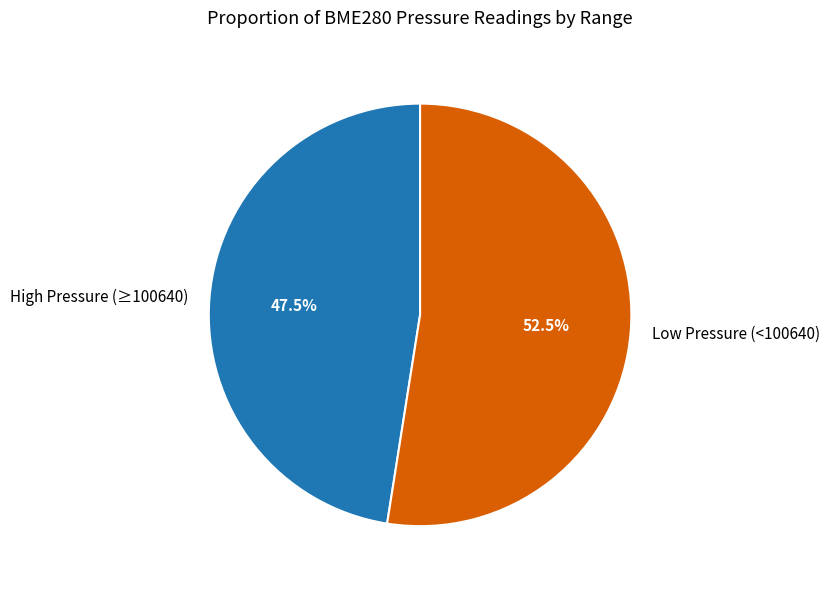

Is there a majority slice in this chart?

Yes